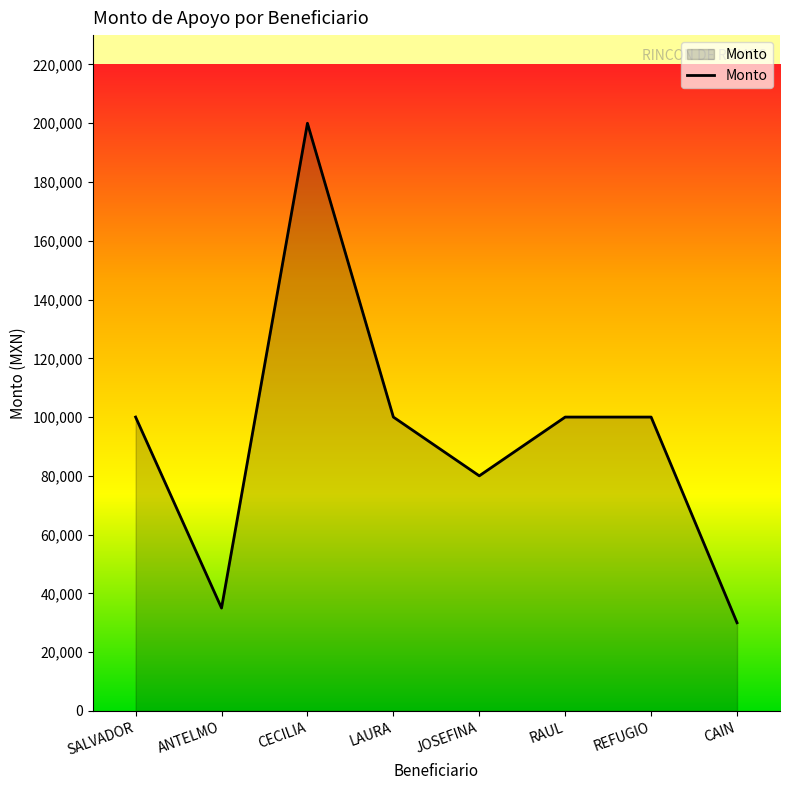

Between RAUL and CECILIA, which is larger?

CECILIA